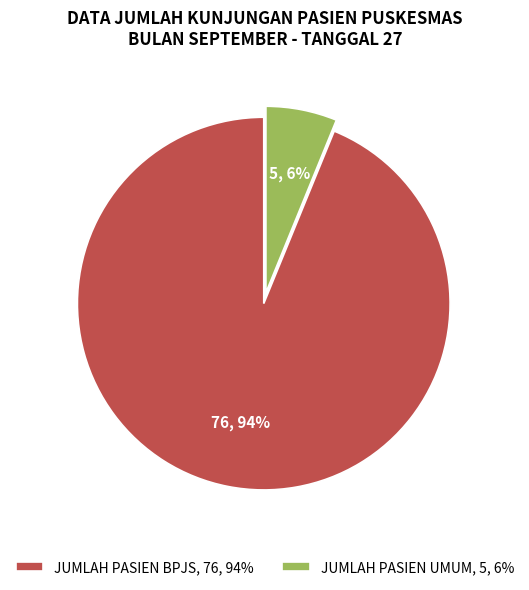

What percentage is the JUMLAH PASIEN BPJS slice, to the nearest percent?

94%